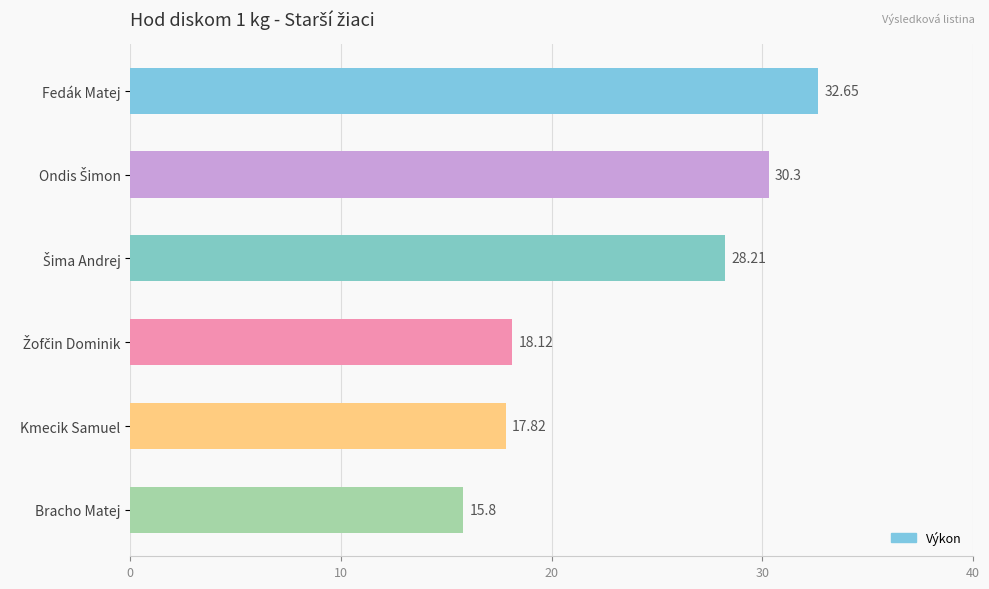

What is the change in value from Kmecik Samuel to Bracho Matej?

-2.0